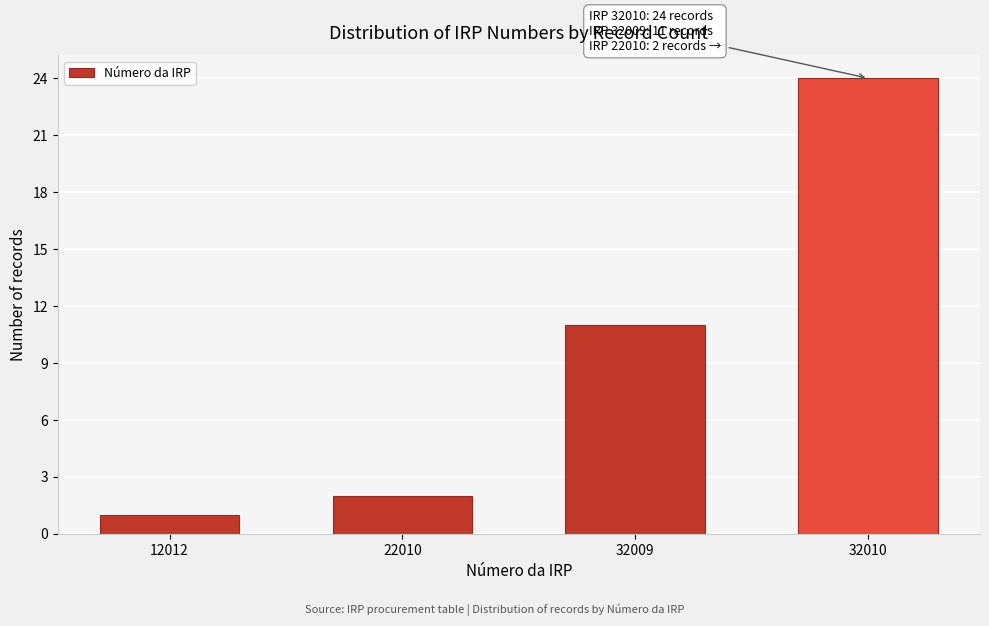

Reading right to left, list all the values displayed in this chart.

32010=24	32009=11	22010=2	12012=1